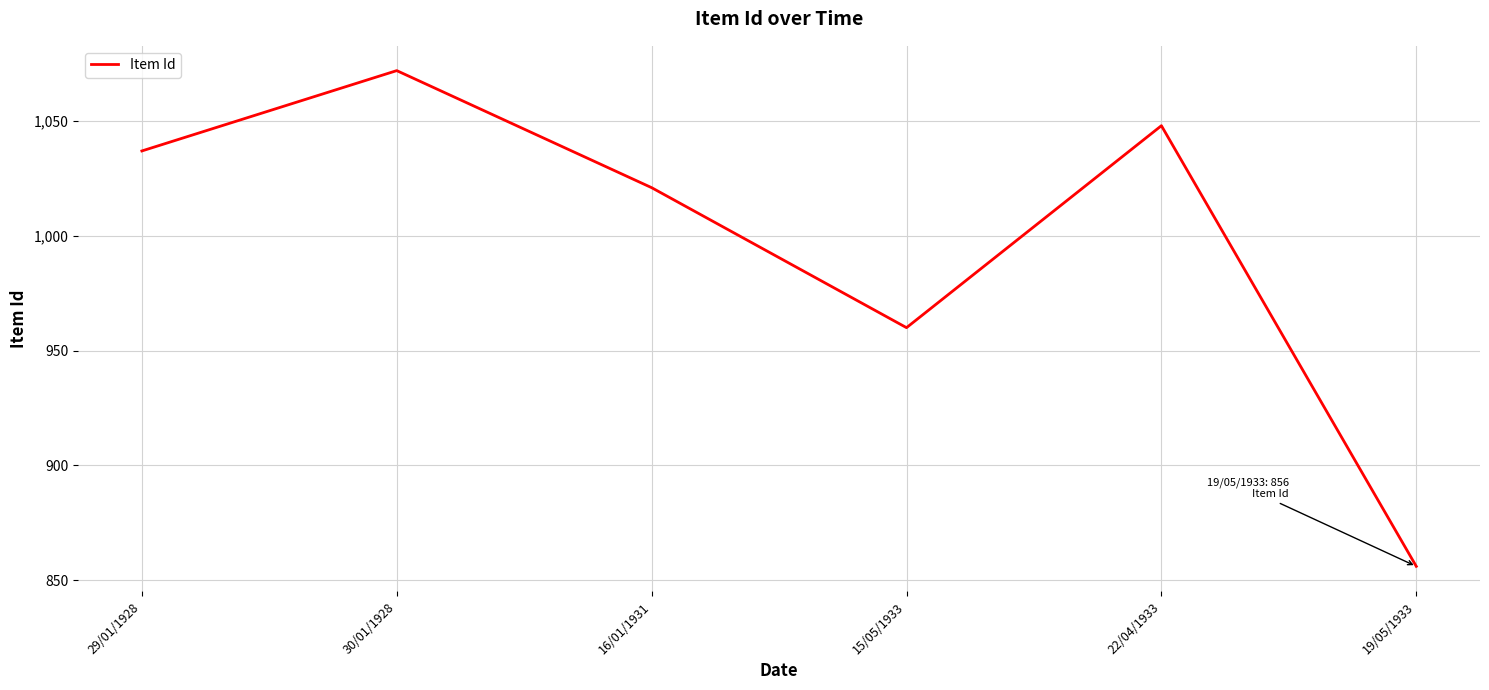

Between 22/04/1933 and 15/05/1933, which is larger?

22/04/1933